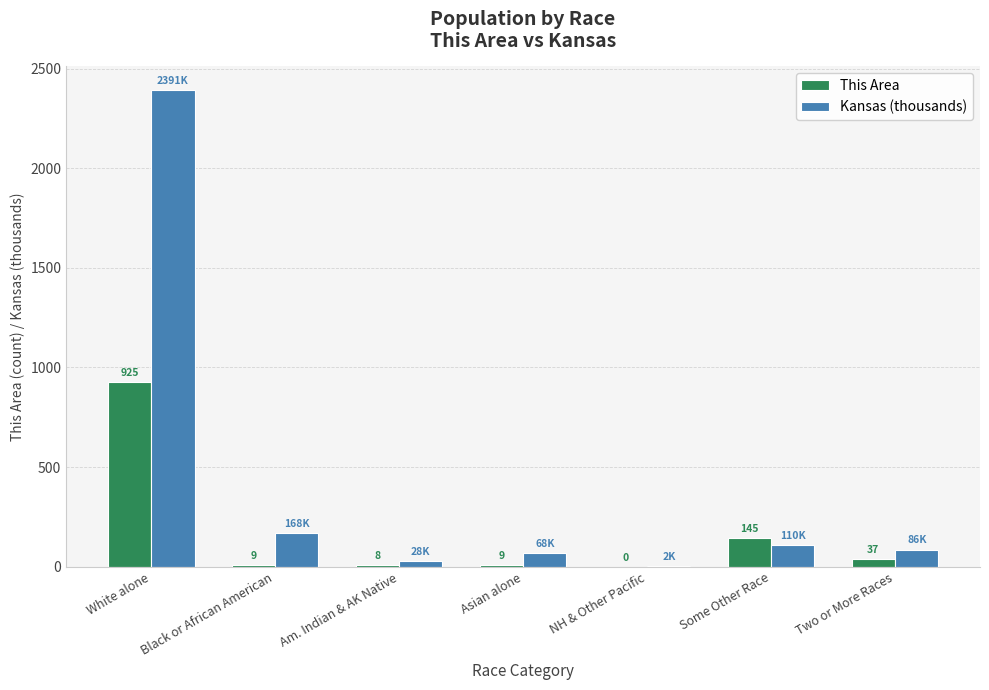

Is it true that Kansas (thousands) equals 167.9 at Black or African American?

True